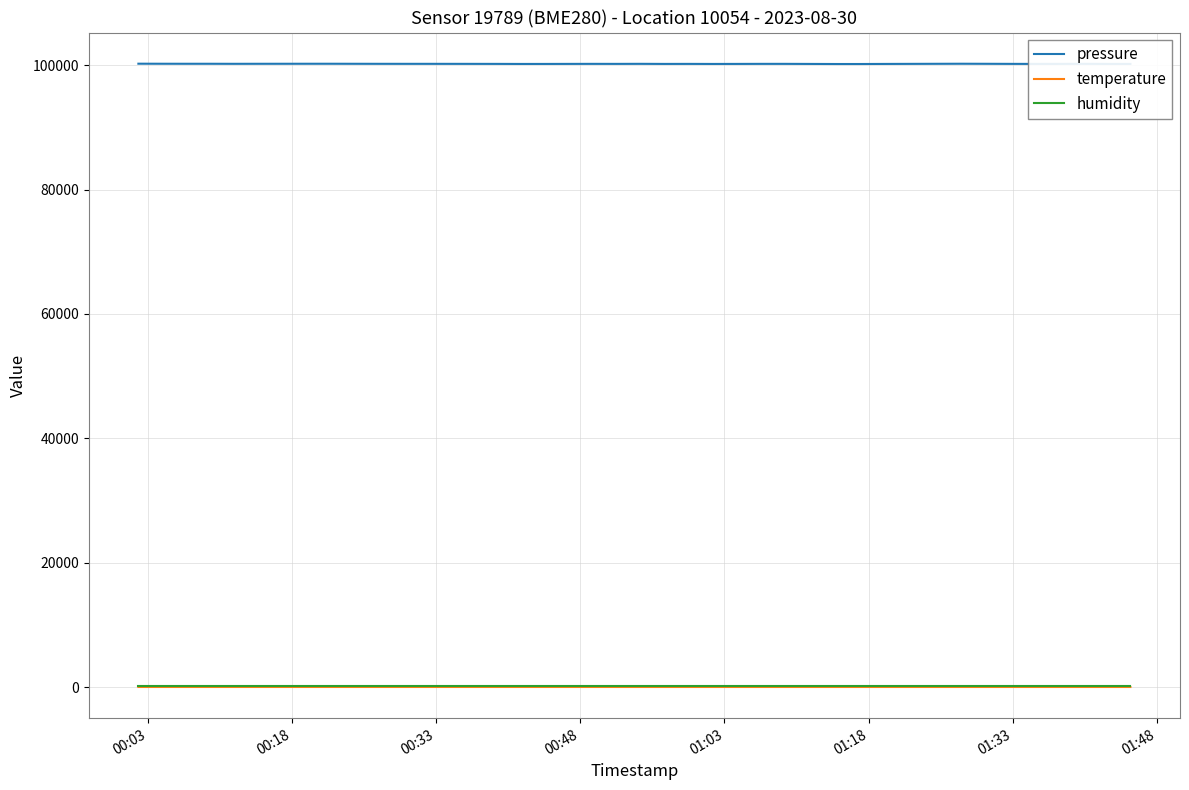

What is the greatest value displayed?

100249.2